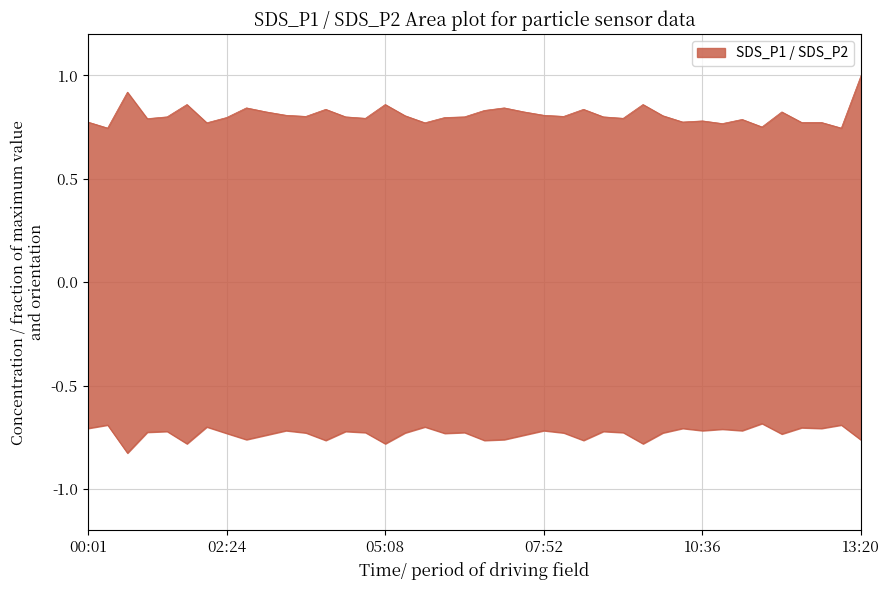

True or false: SDS_P2 and SDS_P1 intersect in this chart.

False